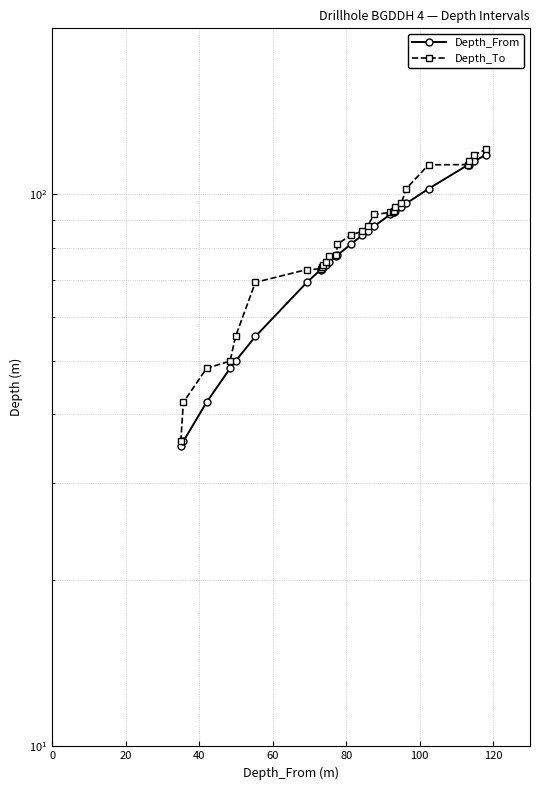

List the series in order of their peak value, lowest first.

Depth_From, Depth_To